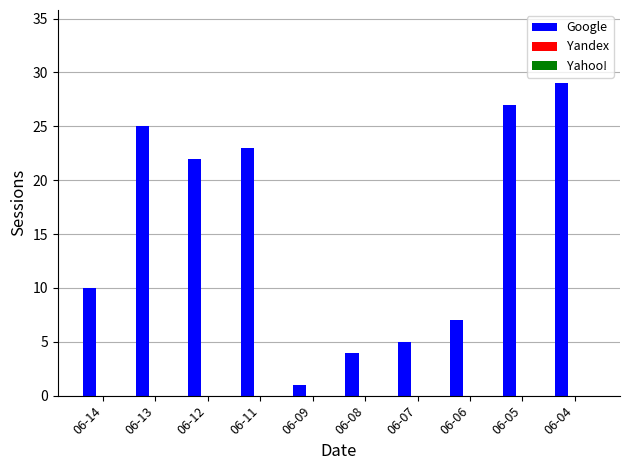

Reading left to right, extract all data points from this chart.

10	25	22	23	1	4	5	7	27	29